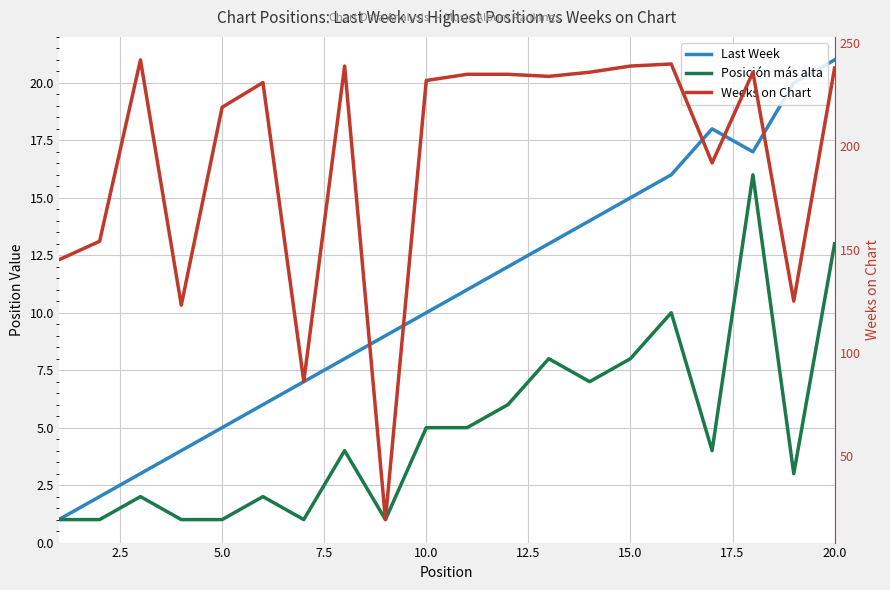

Which series has the widest spread of values?

Weeks on Chart